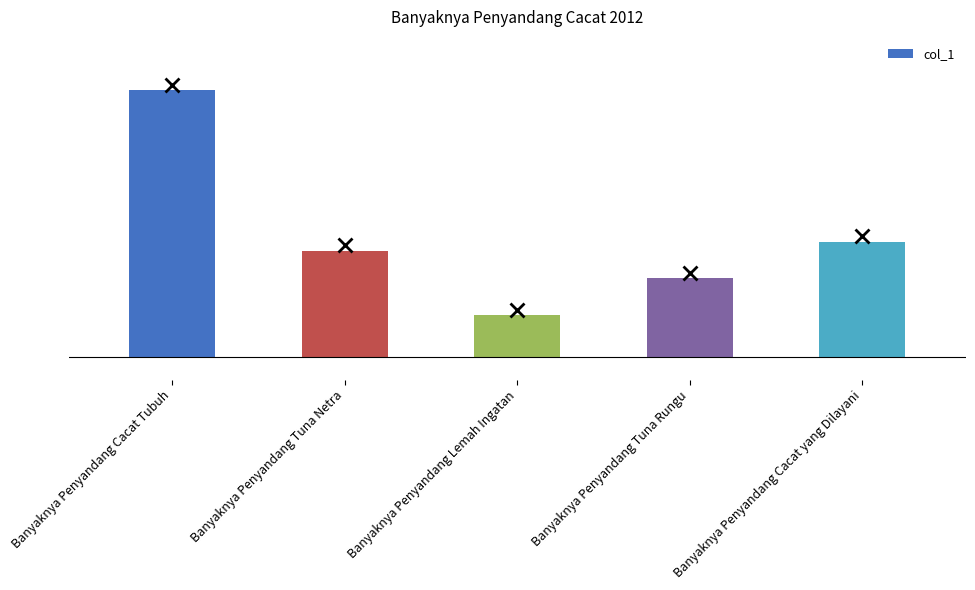

Reading left to right, transcribe all the data shown in this chart.

Banyaknya Penyandang Cacat Tubuh=58	Banyaknya Penyandang Tuna Netra=23	Banyaknya Penyandang Lemah Ingatan=9	Banyaknya Penyandang Tuna Rungu=17	Banyaknya Penyandang Cacat yang Dilayani=25